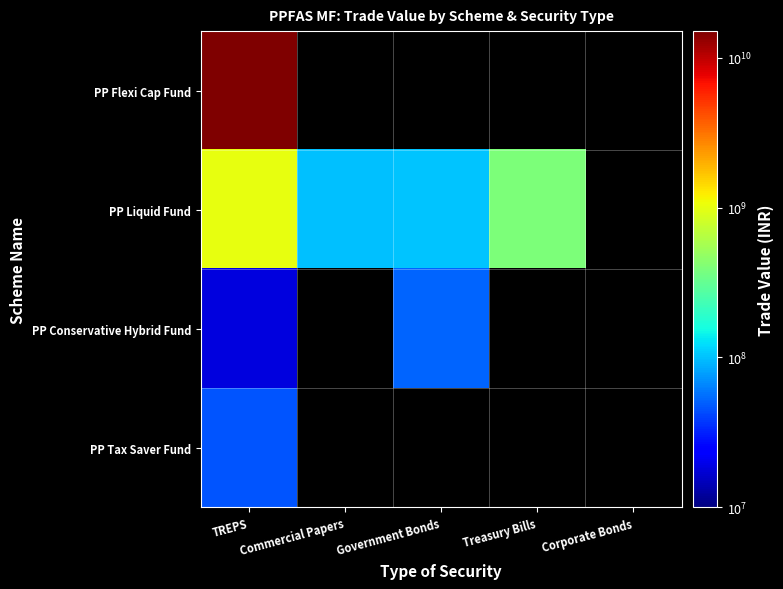

Rank the categories by PP Flexi Cap Fund value from lowest to highest.

TREPS, Commercial Papers, Government Bonds, Treasury Bills, Corporate Bonds